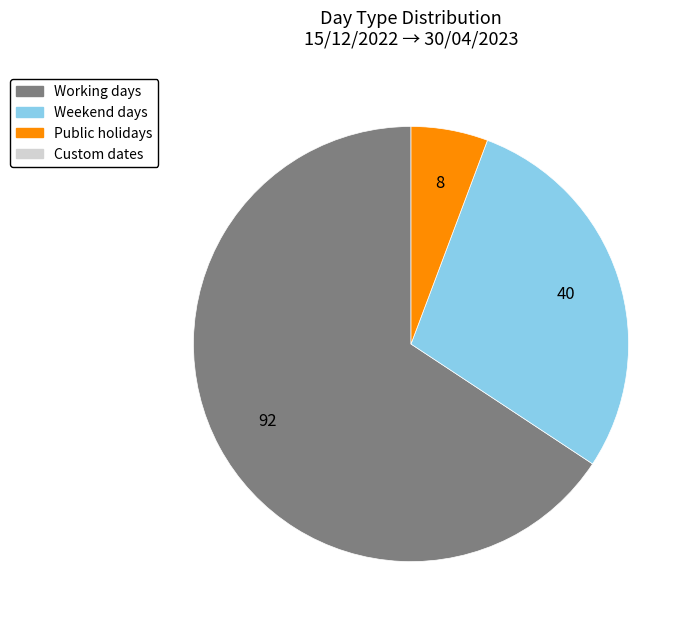

Is there a majority slice in this chart?

Yes